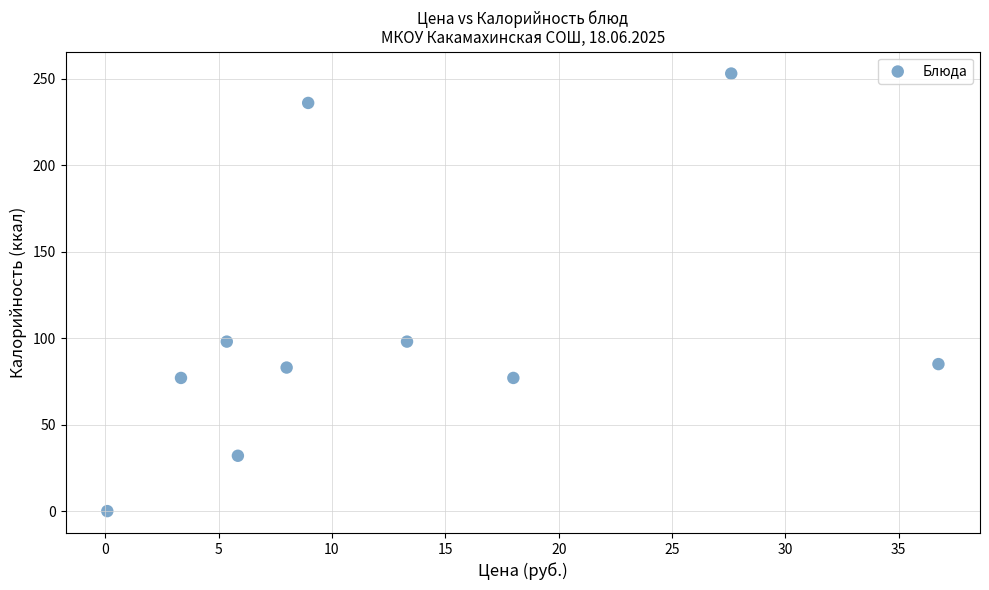

What is the average Y value?

104